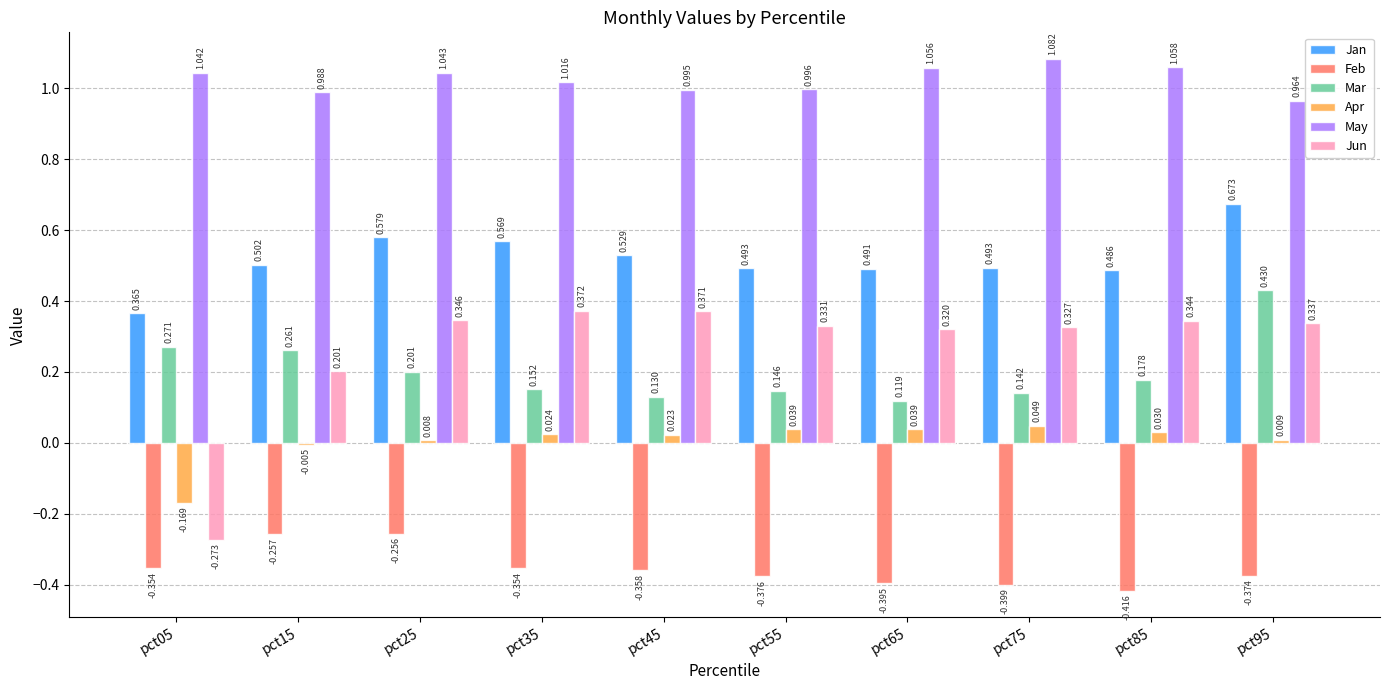

Which series has the largest total across all categories?

May